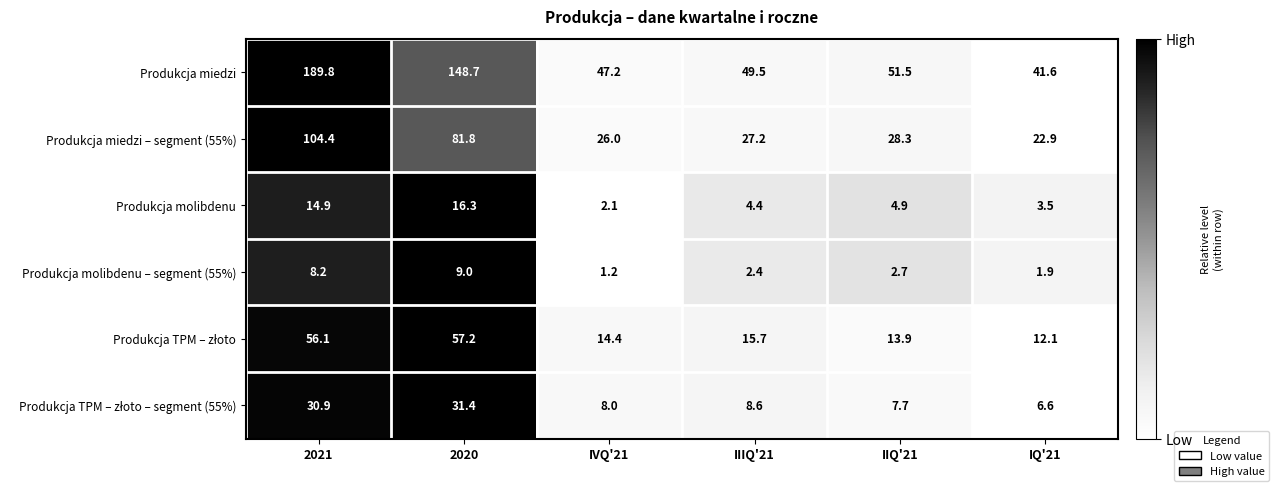

How many distinct data groups are displayed?

6